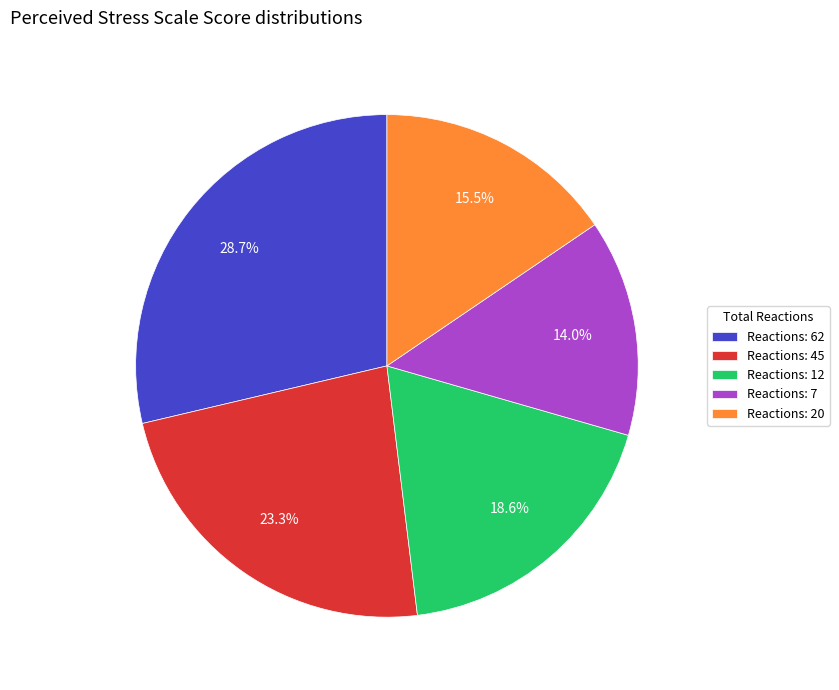

Is there a majority slice in this chart?

No